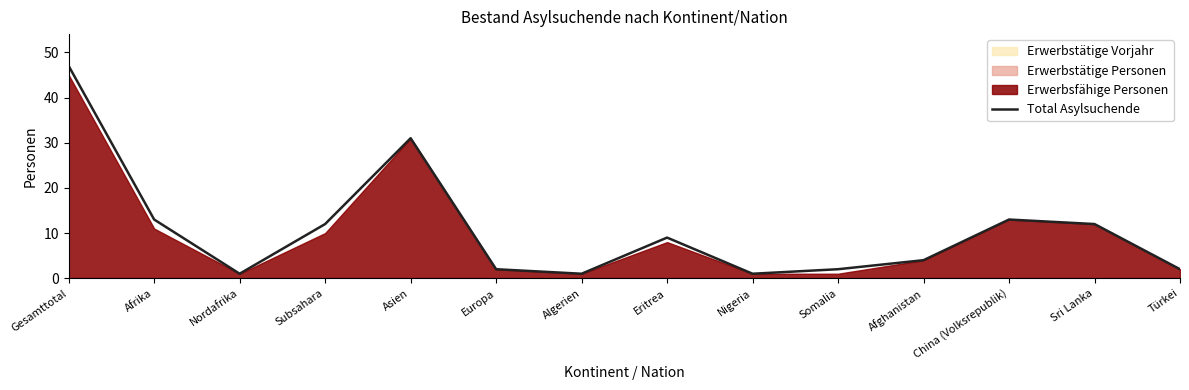

Count the number of categories in the chart.

14